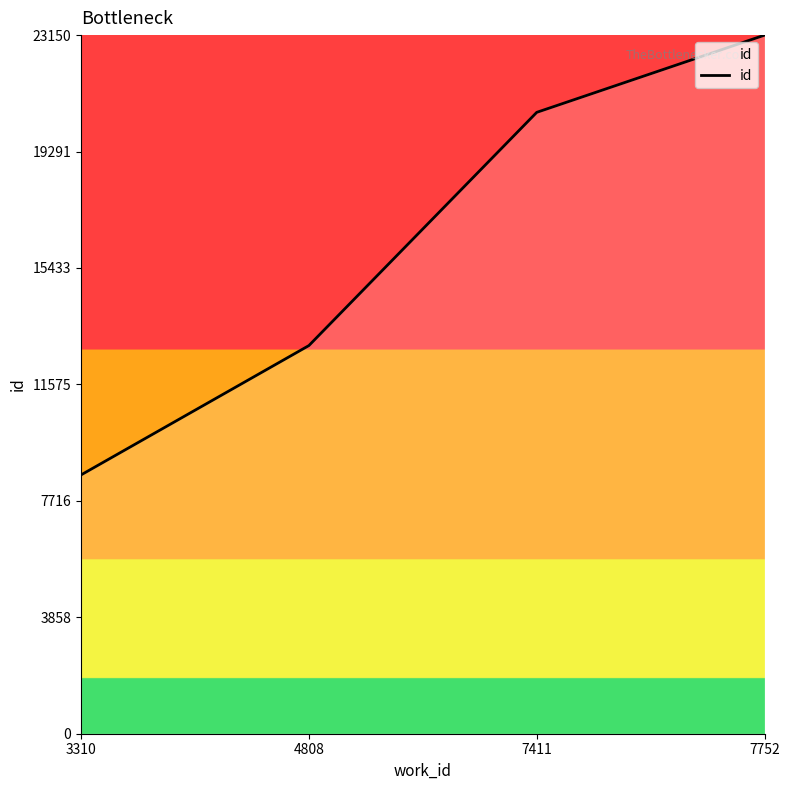

Count the values in the range 12862 to 23150.

3